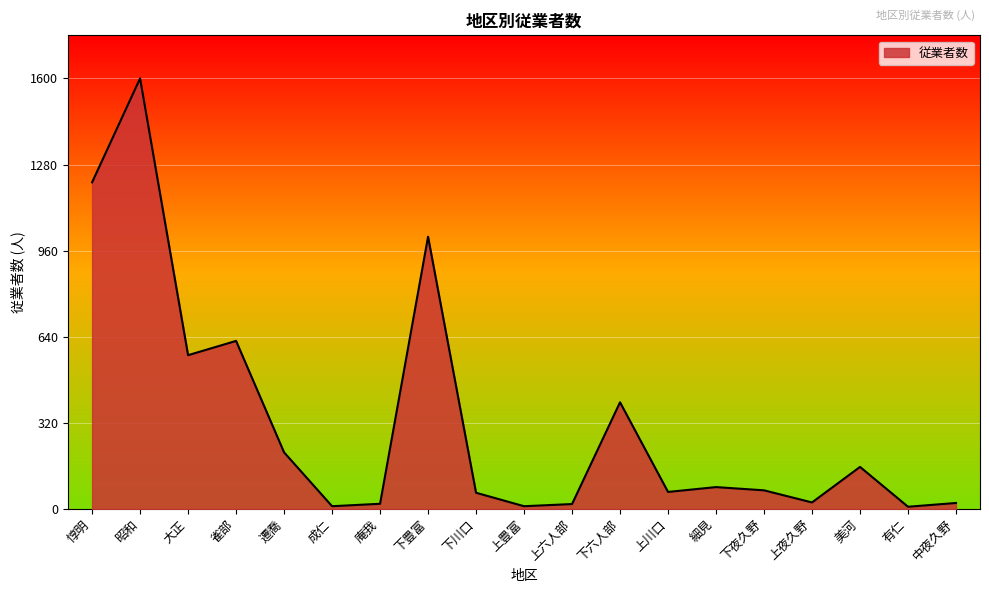

The value at 惇明 is 376. True or false?

False